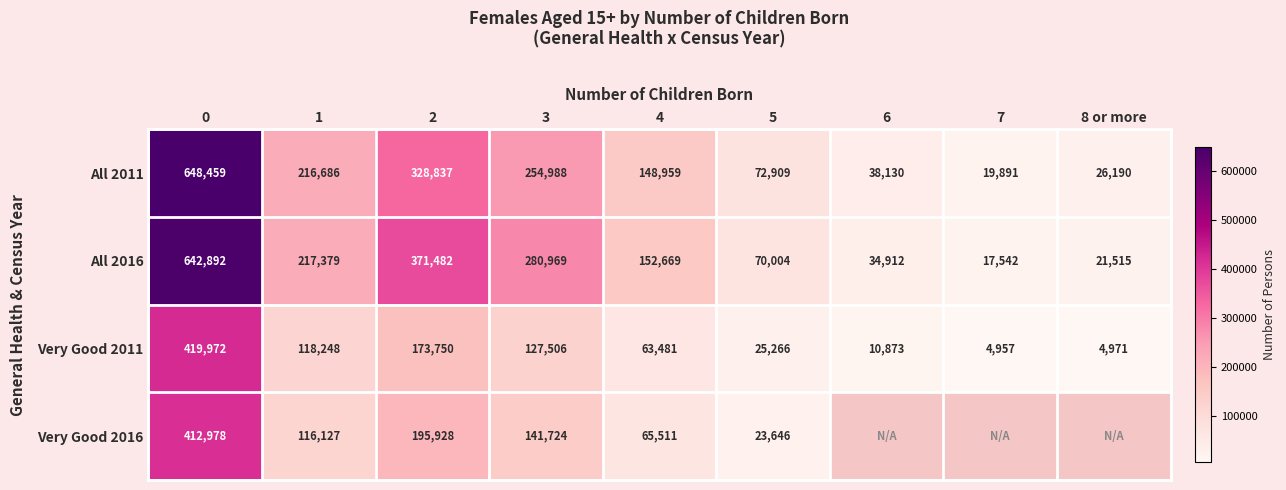

At 2, list the series in order from largest to smallest.

All 2016, All 2011, Very Good 2016, Very Good 2011